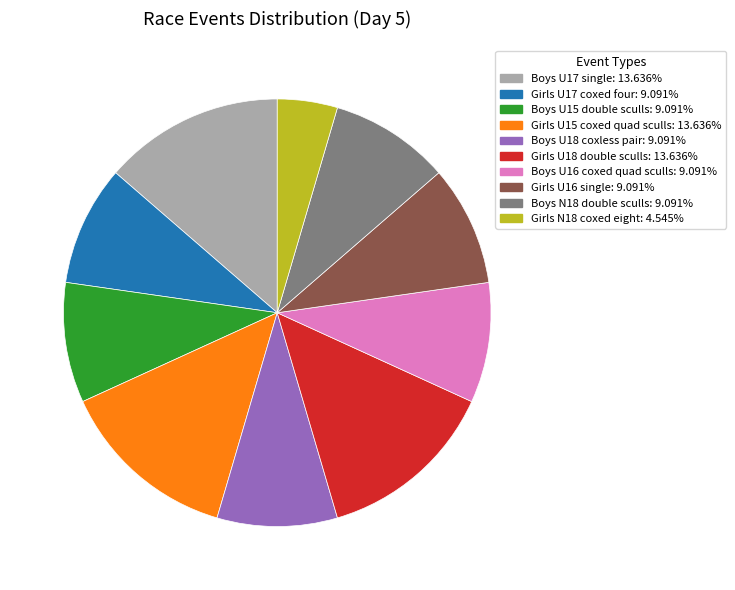

Do Girls N18 coxed eight and Boys U17 single together represent more than half of the pie?

No